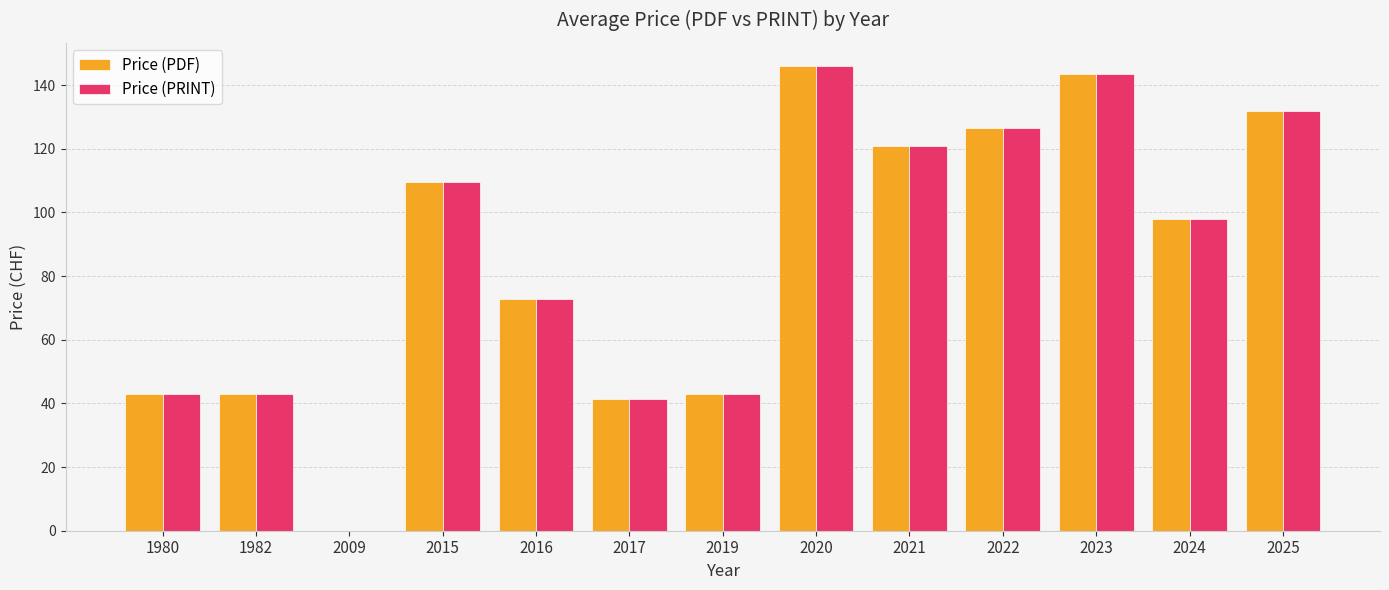

At which category is the sum across all series the highest?

2020